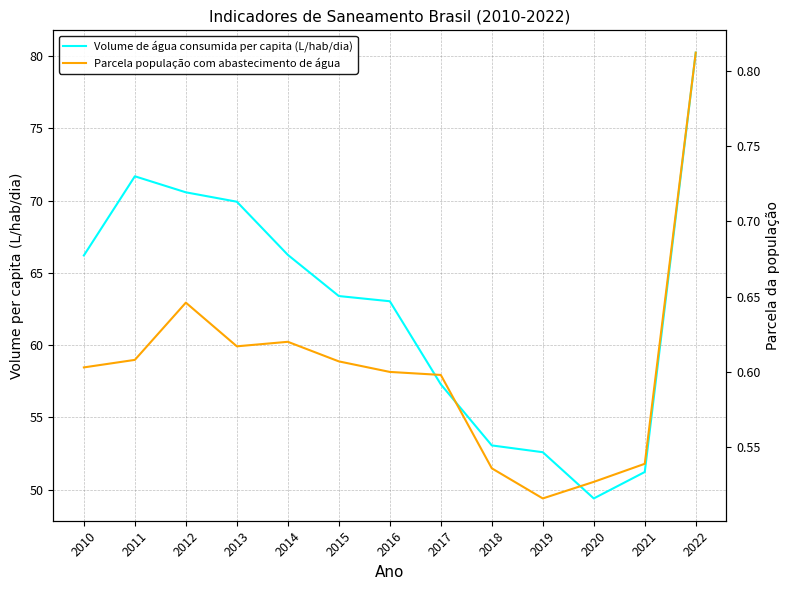

True or false: Volume de água consumida per capita (L/hab/dia) and Parcela população com abastecimento de água cross at least once.

False